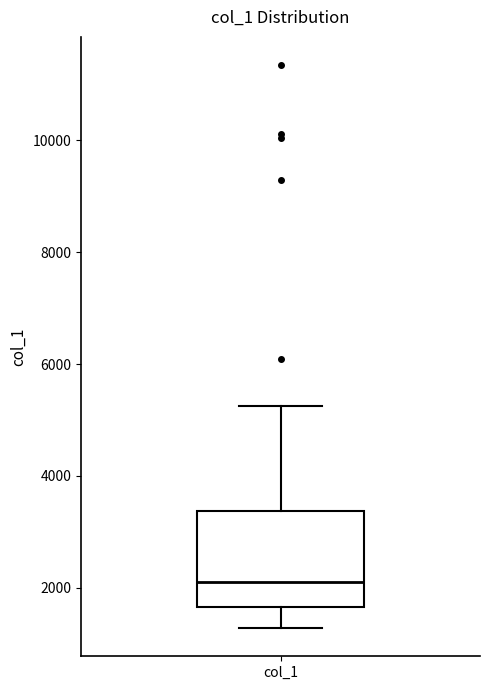

Transcribe this box plot: give where the median line is, the range the box spans, and where the two whiskers end, as read against the y-axis. The values are not printed on the chart, so give them approximately, as read against the axis.

median 2200, box 1600 to 3400, whiskers 1200 to 5200